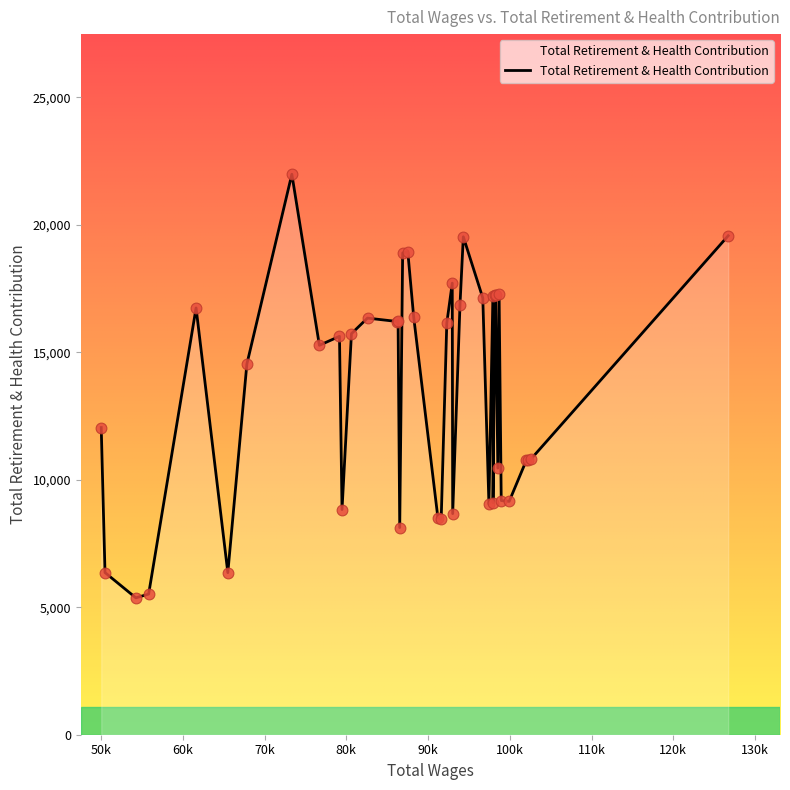

What is the greatest value displayed?

21989